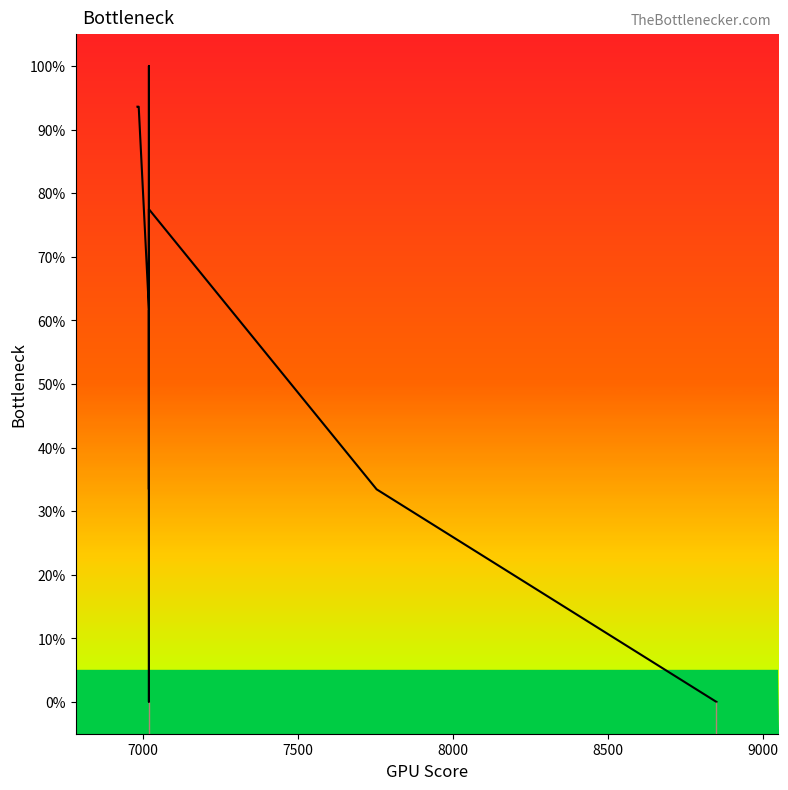

Does the chart have visible grid lines?

No